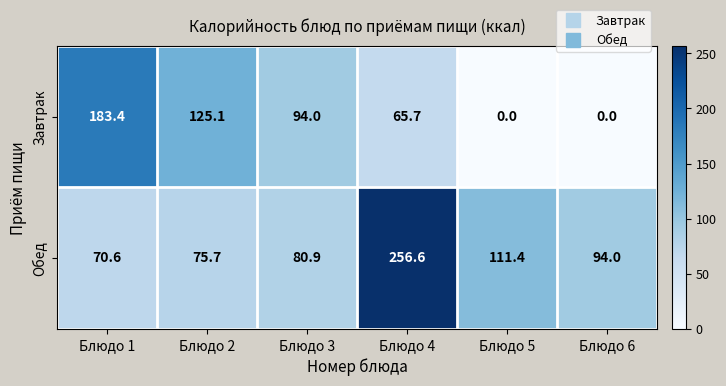

List the series in order of their overall mean, lowest first.

Завтрак, Обед